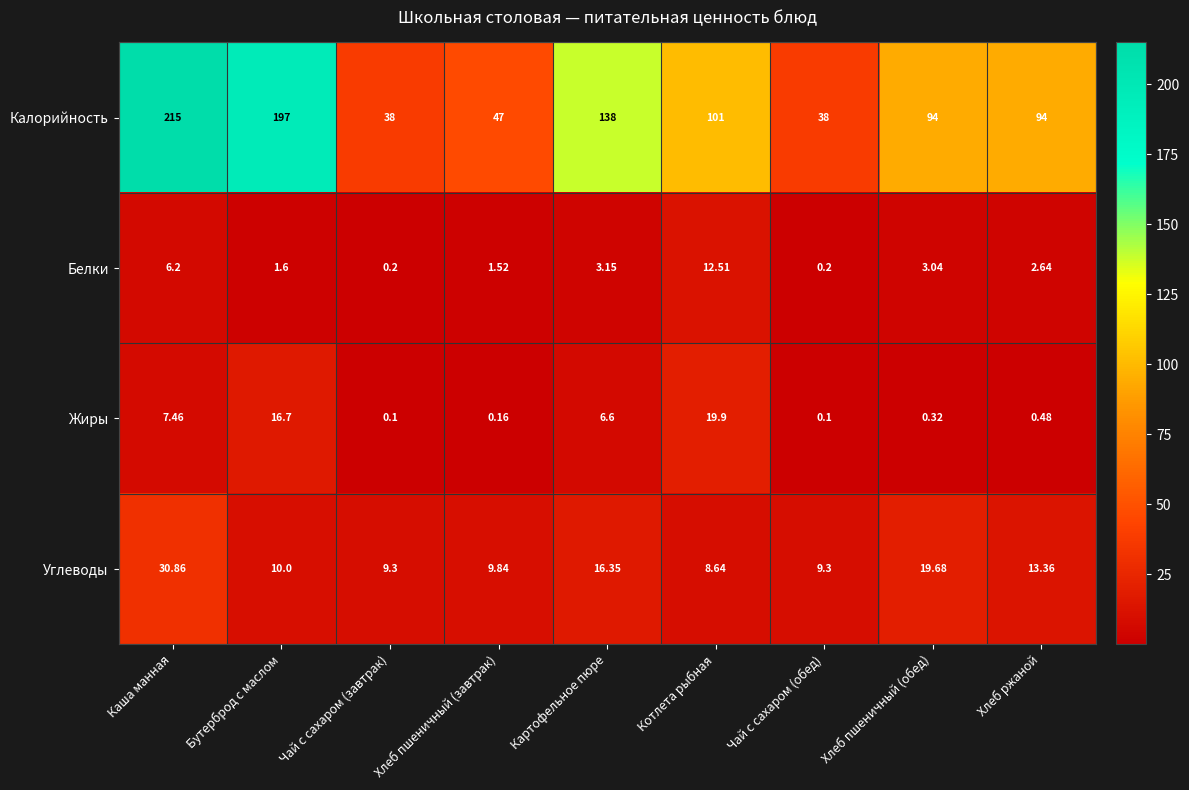

Where does the Калорийность series first go above 94?

Каша манная